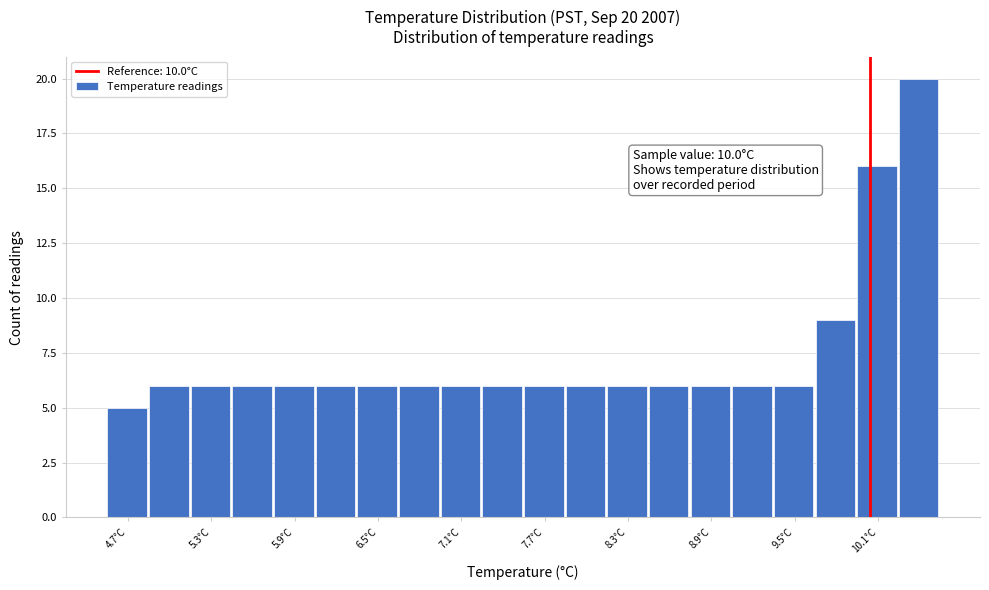

Read against the x-axis, roughly where is the centre of the tallest bar?

10.3